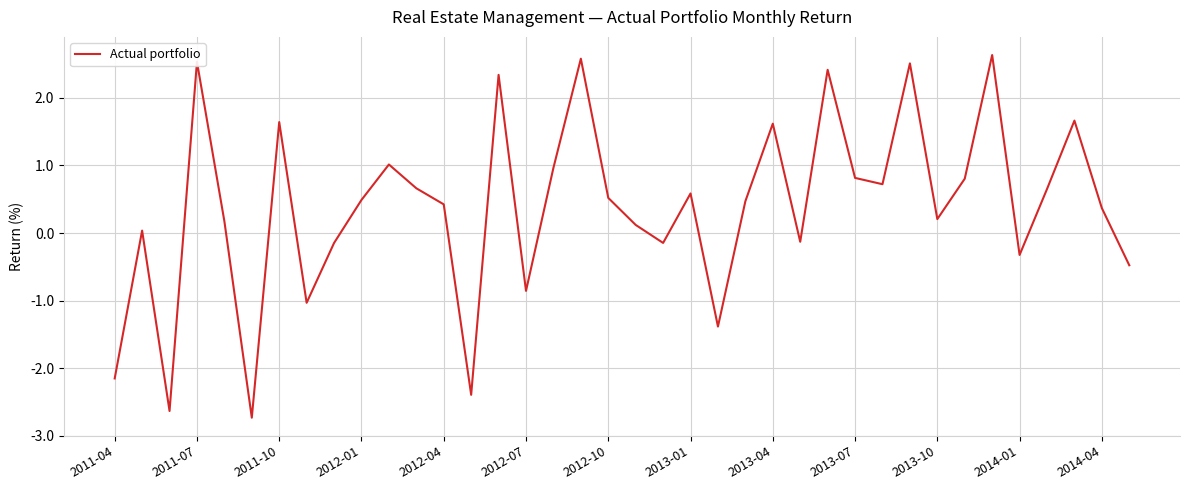

How many negative values are there?

12